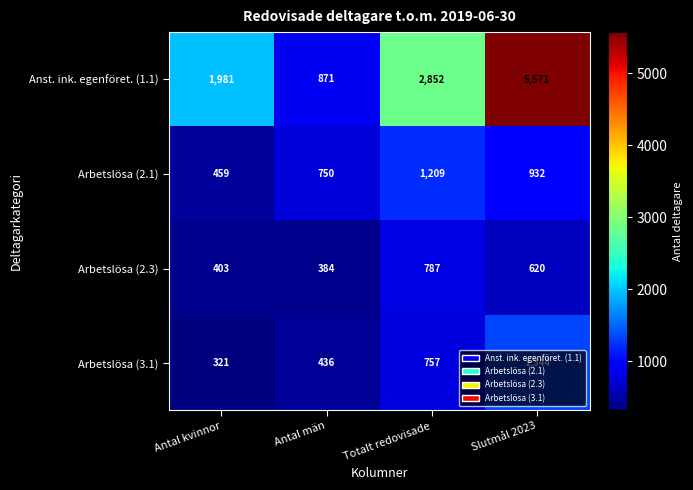

What is the sum of all Anst. ink. egenföret. (1.1) values?

11275